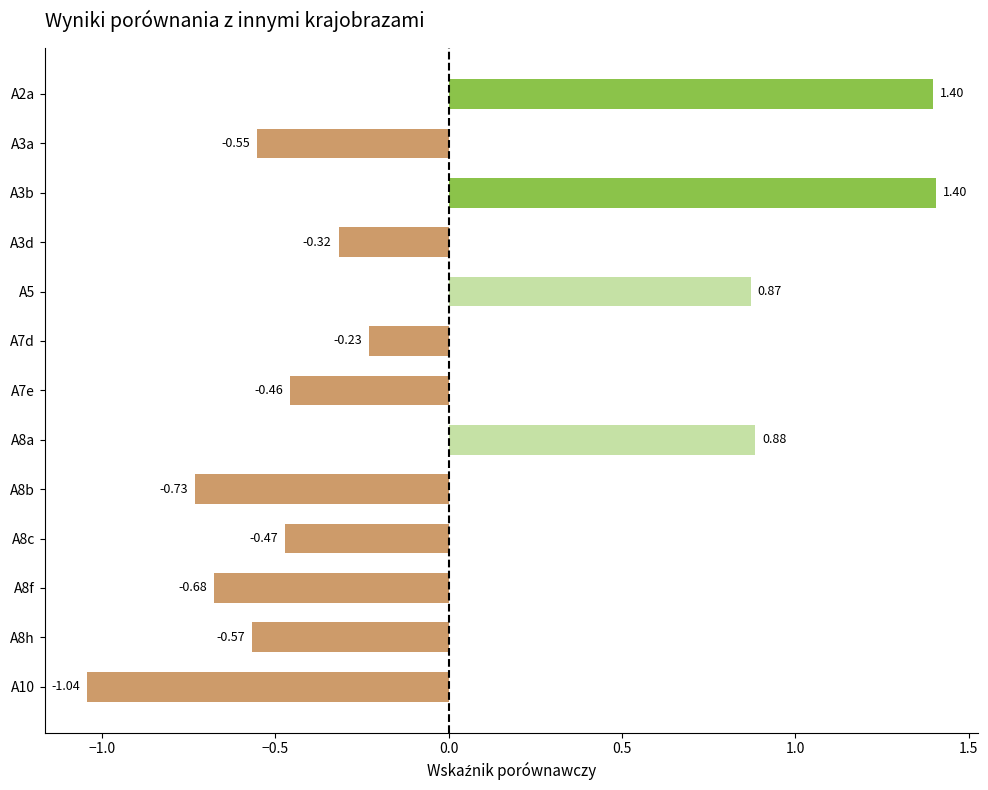

Which has a higher value, A5 or A3d?

A5